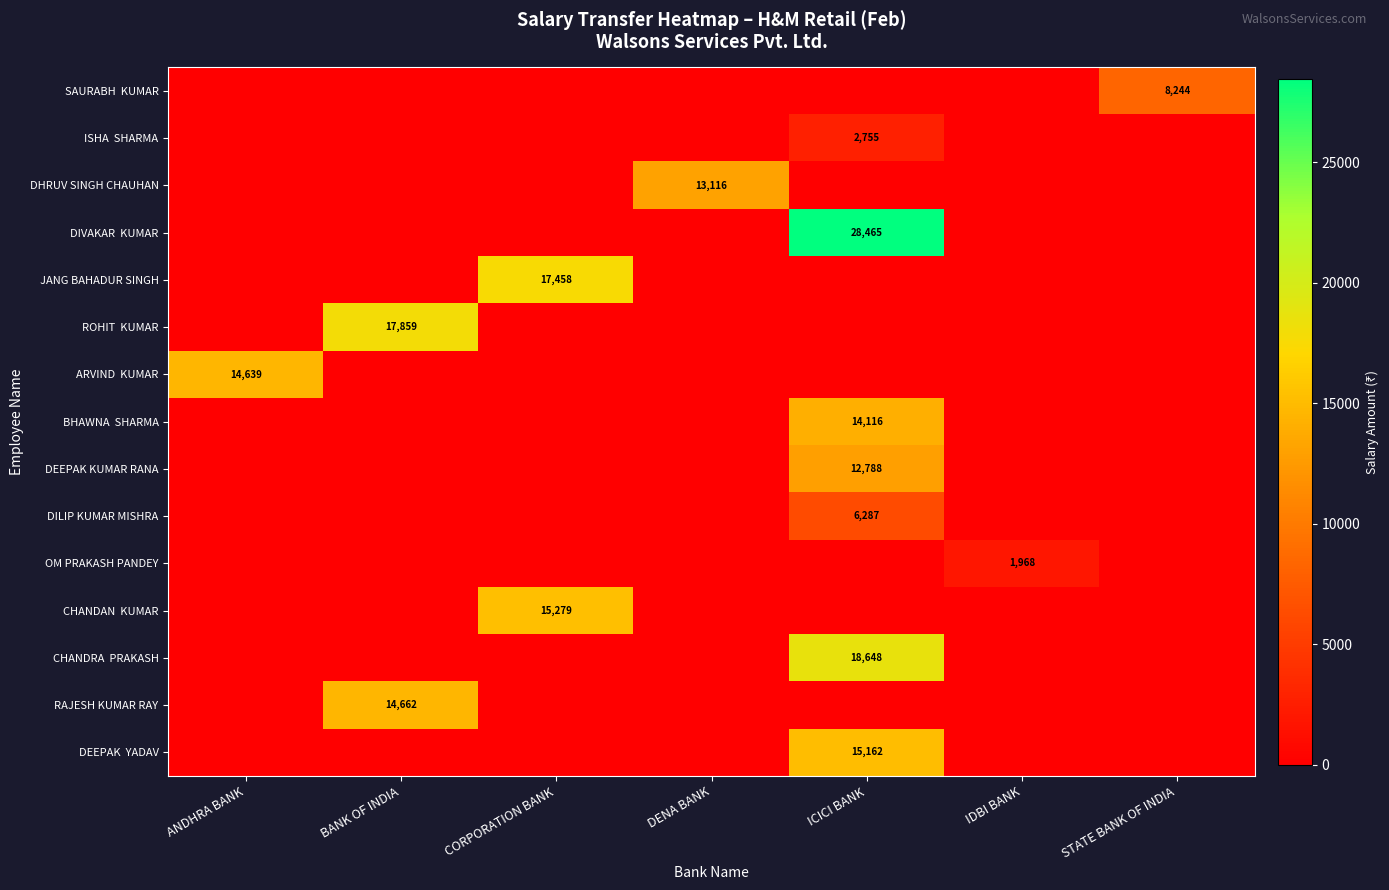

Which series has the largest total across all categories?

DIVAKAR KUMAR